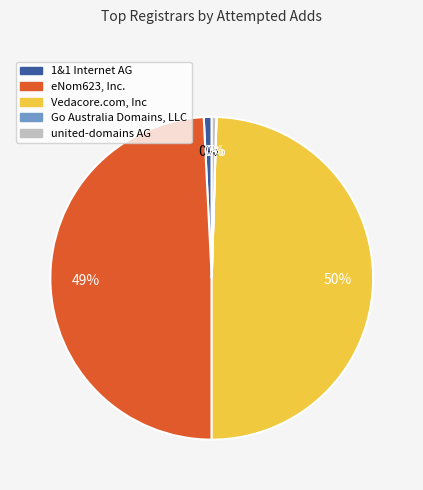

Is united-domains AG the majority of the pie?

No